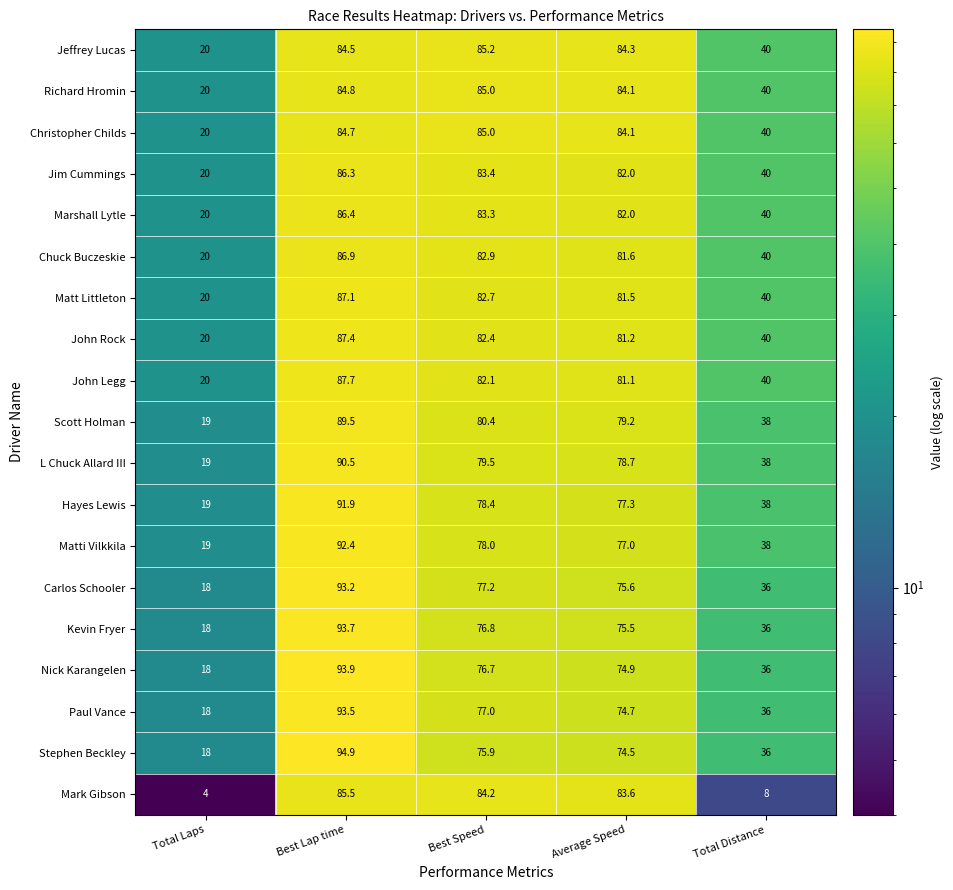

How many categories are shown in the chart?

5